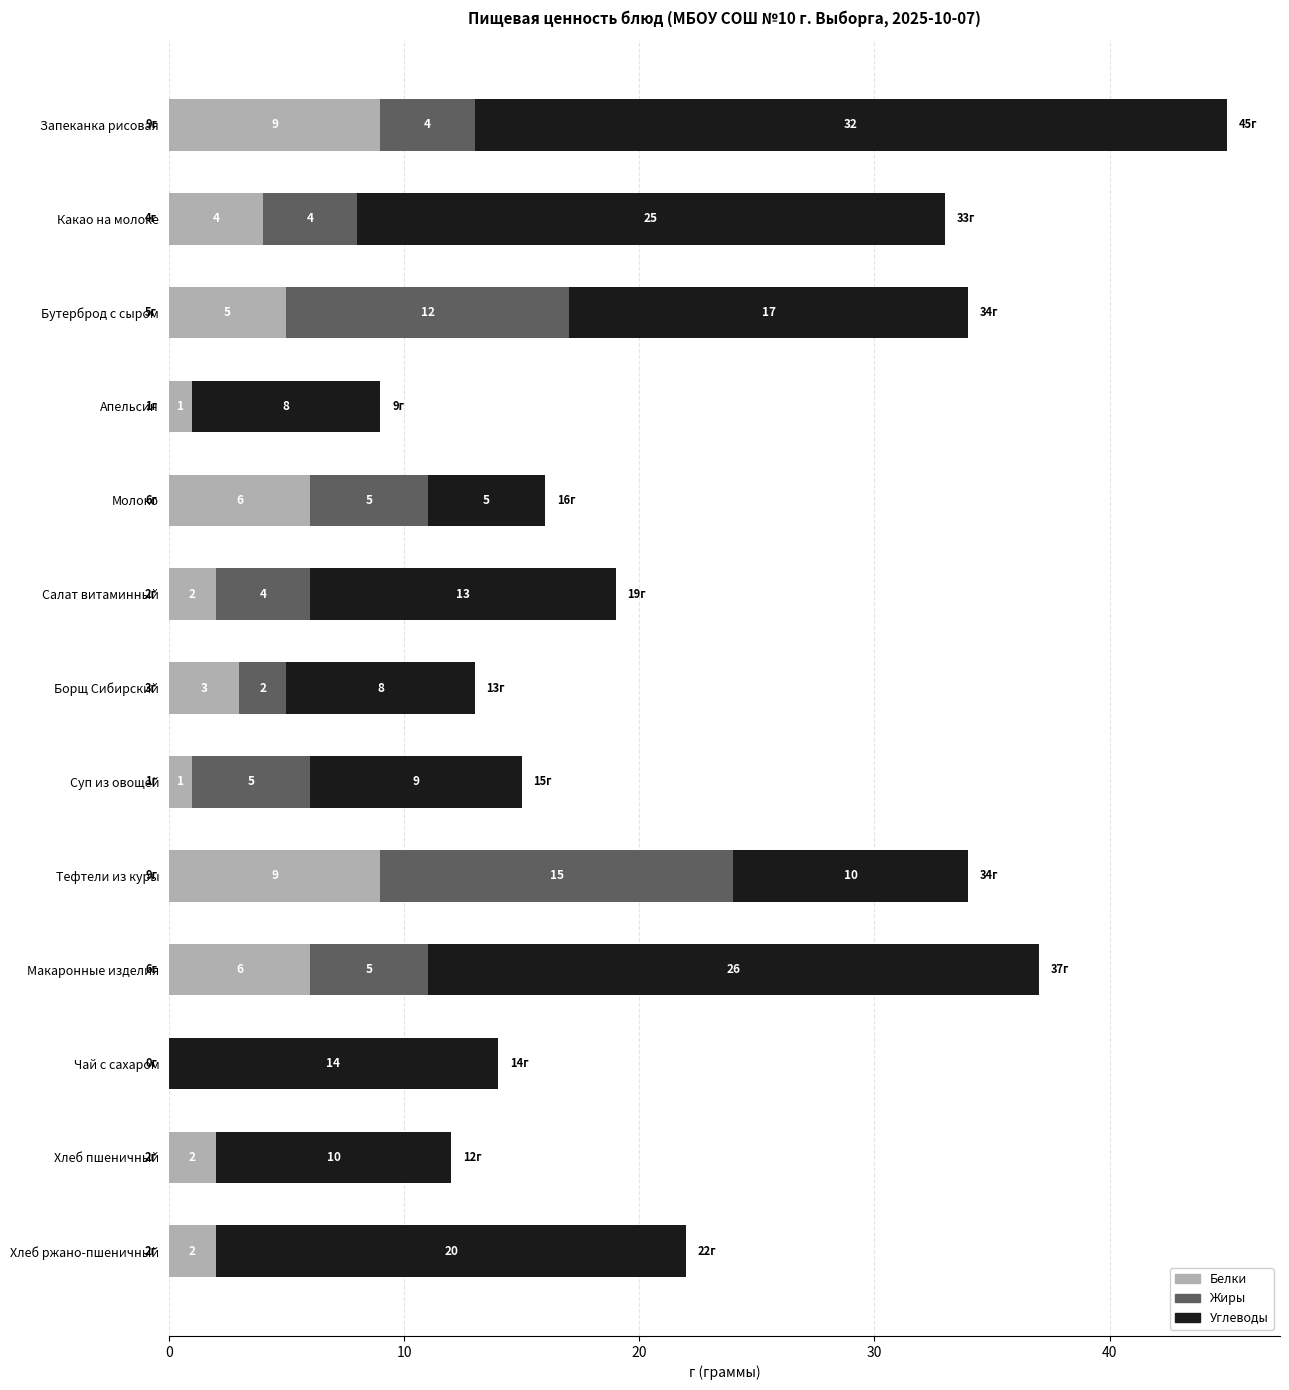

What is the total value across all series at Суп из овощей?

15